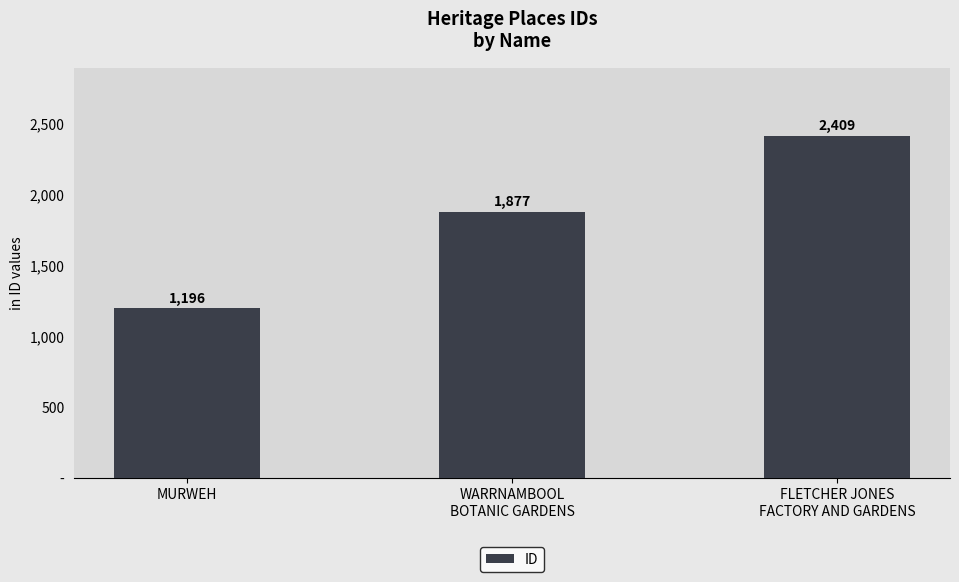

Rank the categories by value from highest to lowest.

FLETCHER JONES
FACTORY AND GARDENS, WARRNAMBOOL
BOTANIC GARDENS, MURWEH